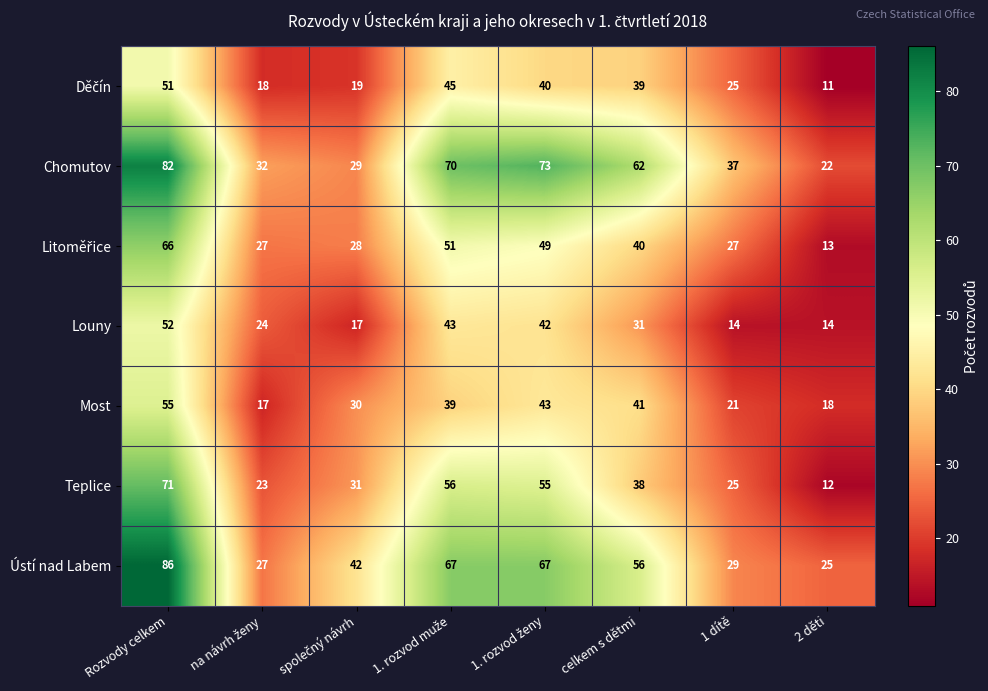

What is the spread (max minus min) of values at celkem s dětmi?

31